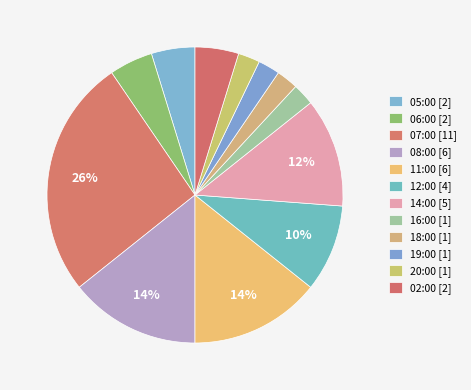

How many segments does this pie chart have?

12